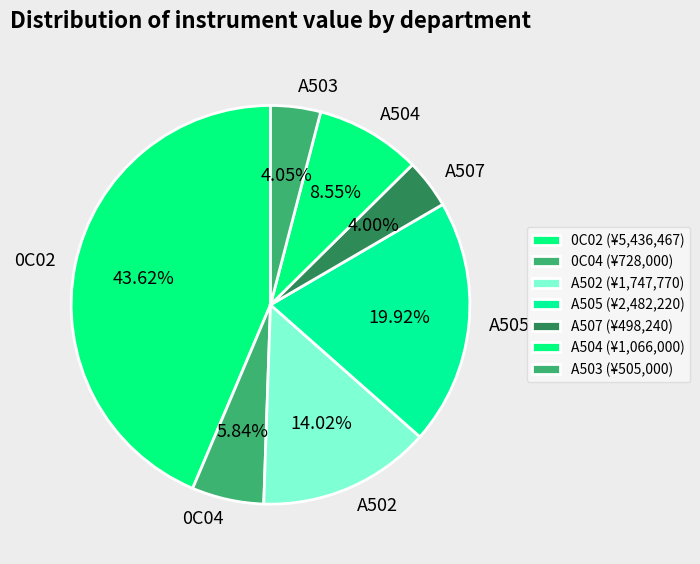

Between A504 and A505, which is larger?

A505